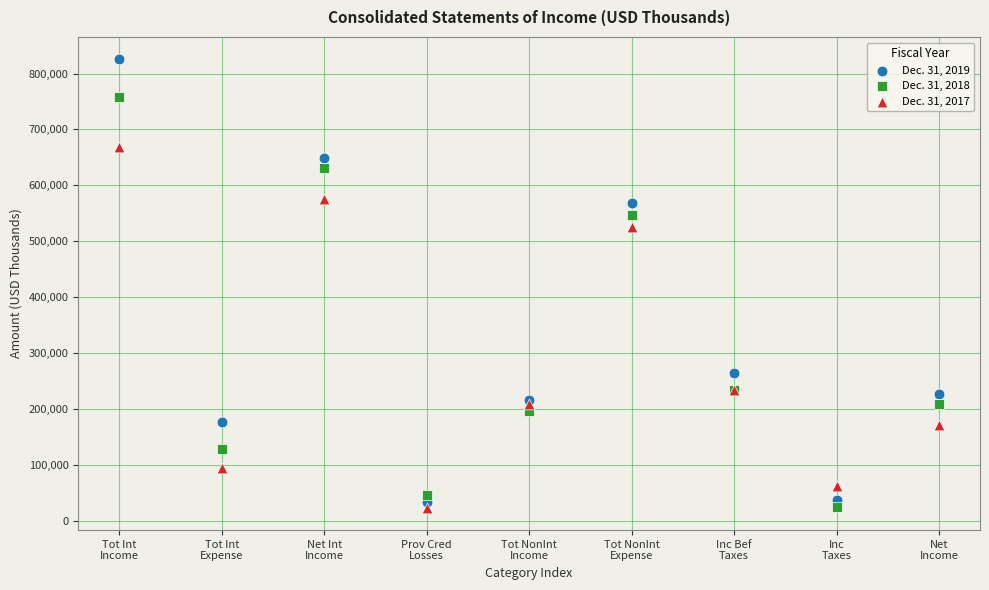

Across all series, what Y value is closest to 424305?

525579